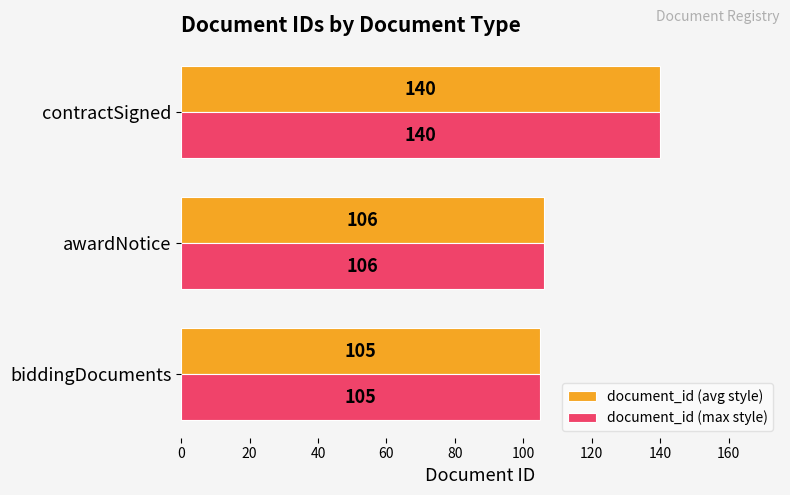

What is the approximate value of document_id (avg style) at awardNotice?

106